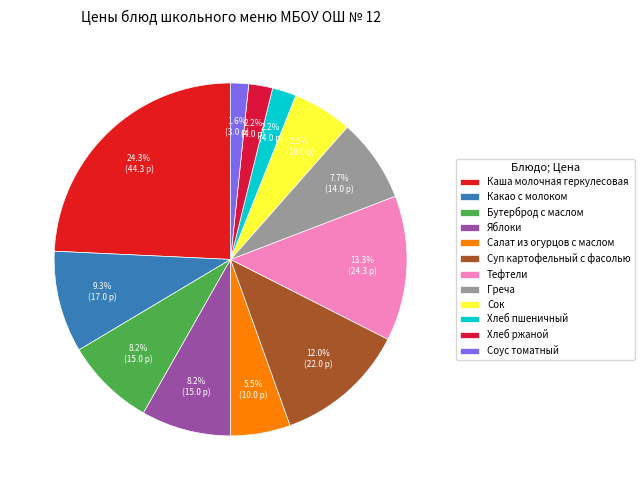

Is it true that Яблоки is 8% of the pie?

True